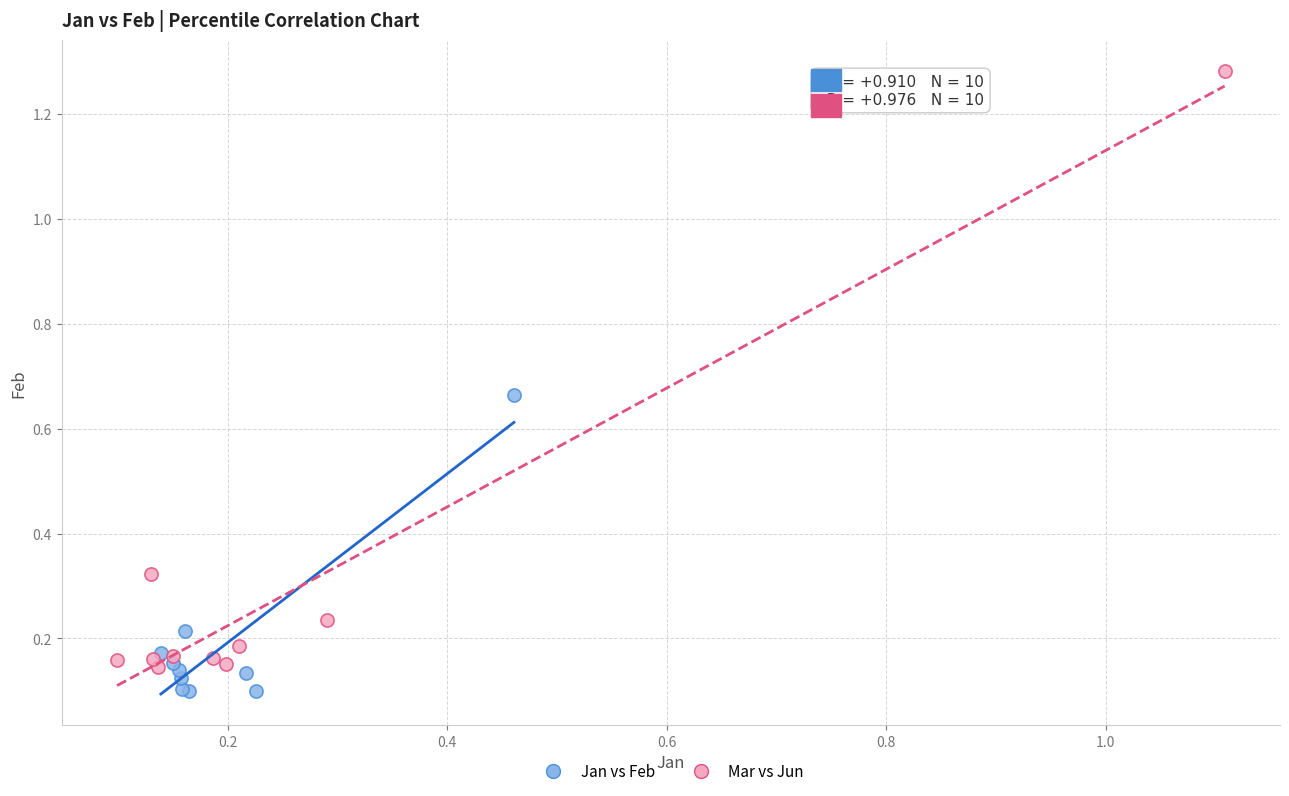

Which series contains the highest Y value?

Mar vs Jun